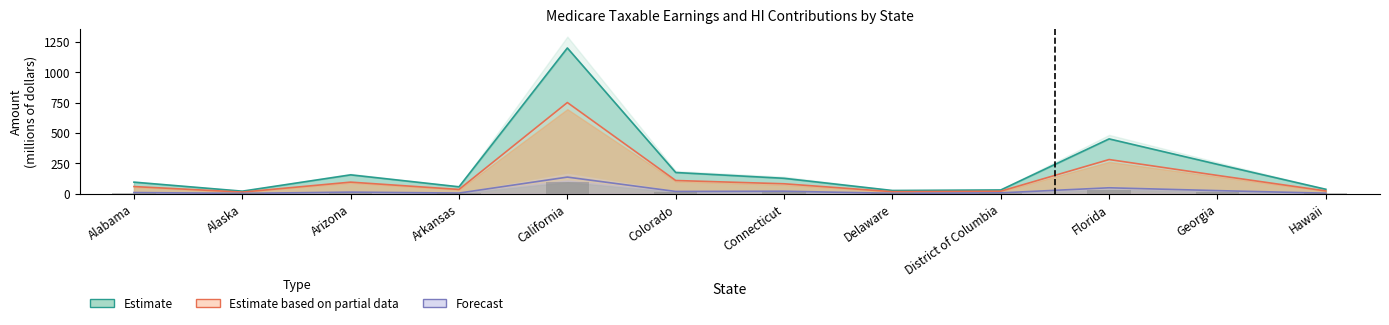

How many groups of bars are there?

12